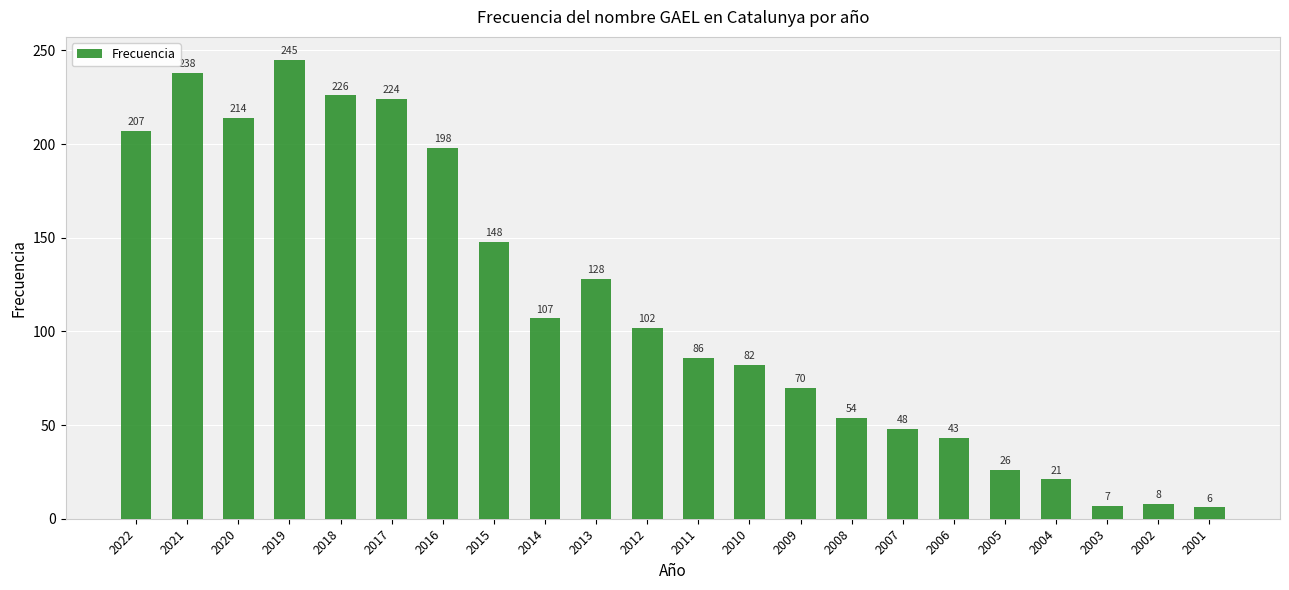

How many data points are less than 102?

11